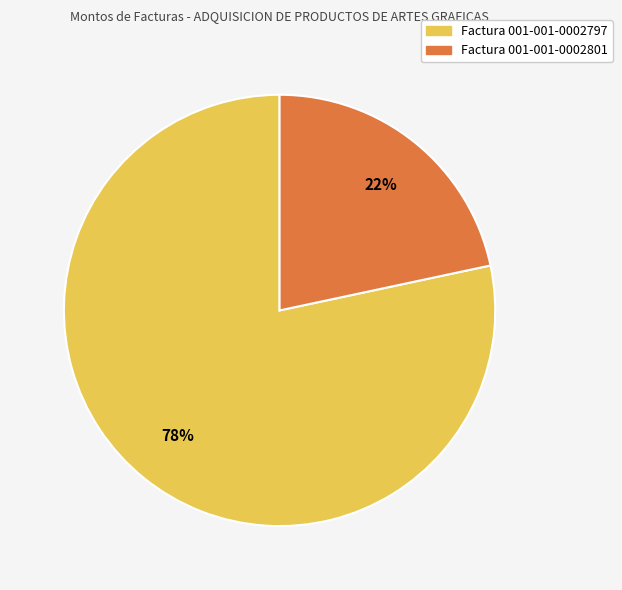

To the nearest percent, what is the average slice percentage?

50%